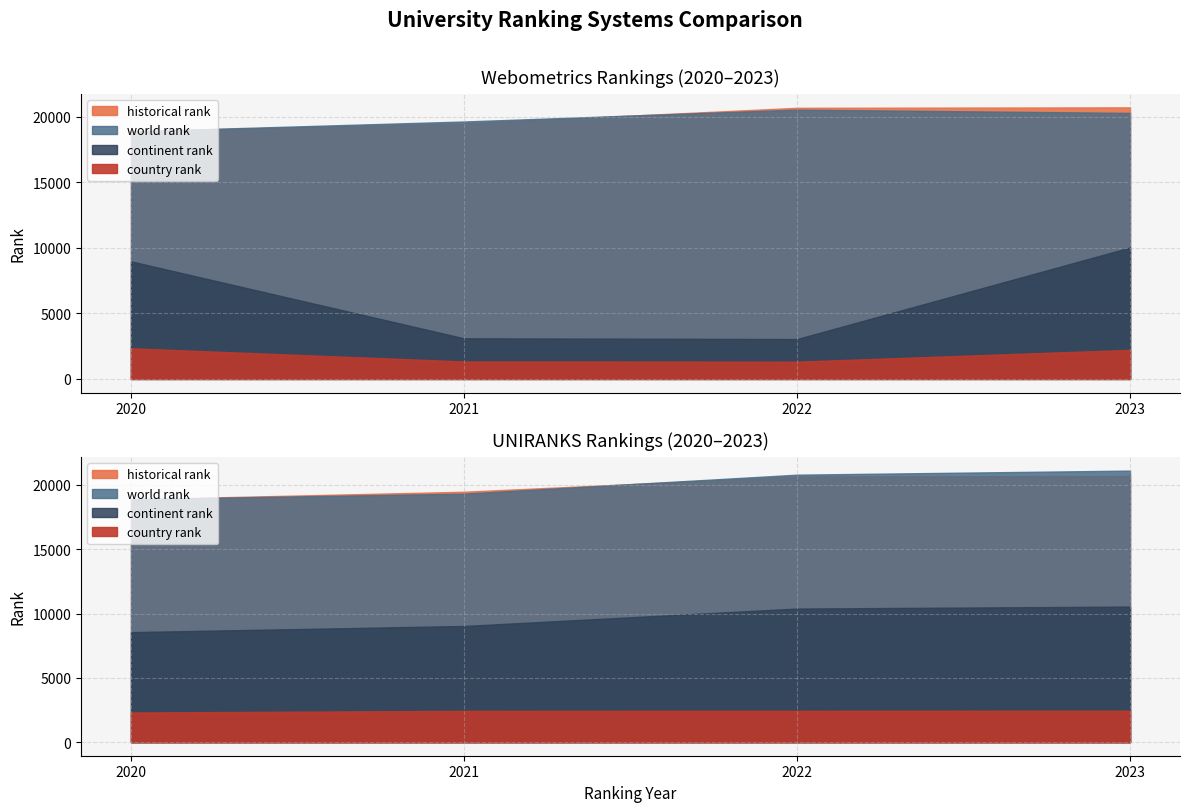

The world rank series shows 18898.0 at UNIRANKS 2020. True or false?

True